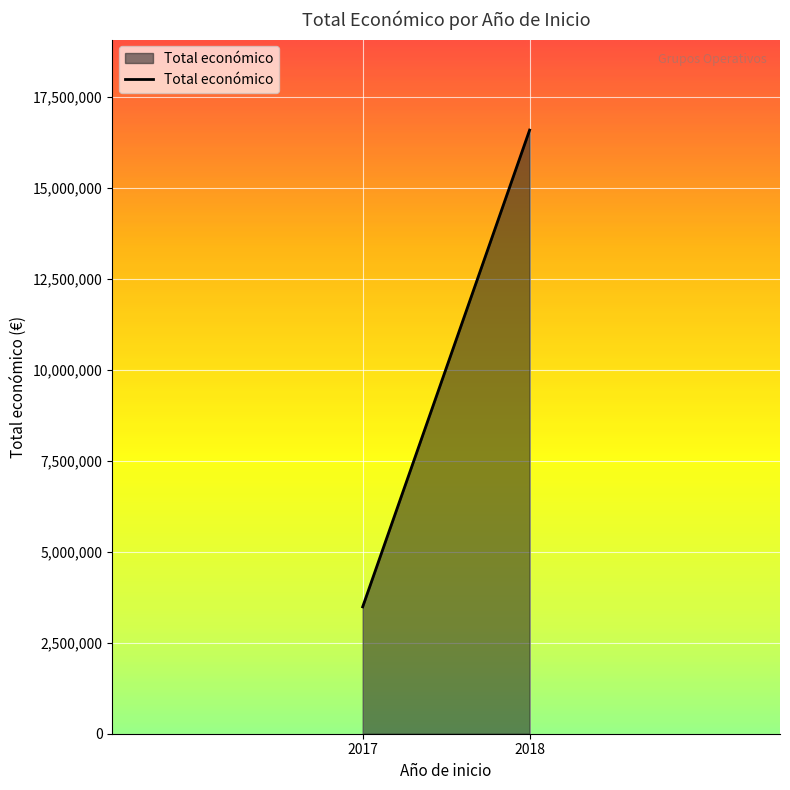

What is the maximum value shown in the chart?

16588645